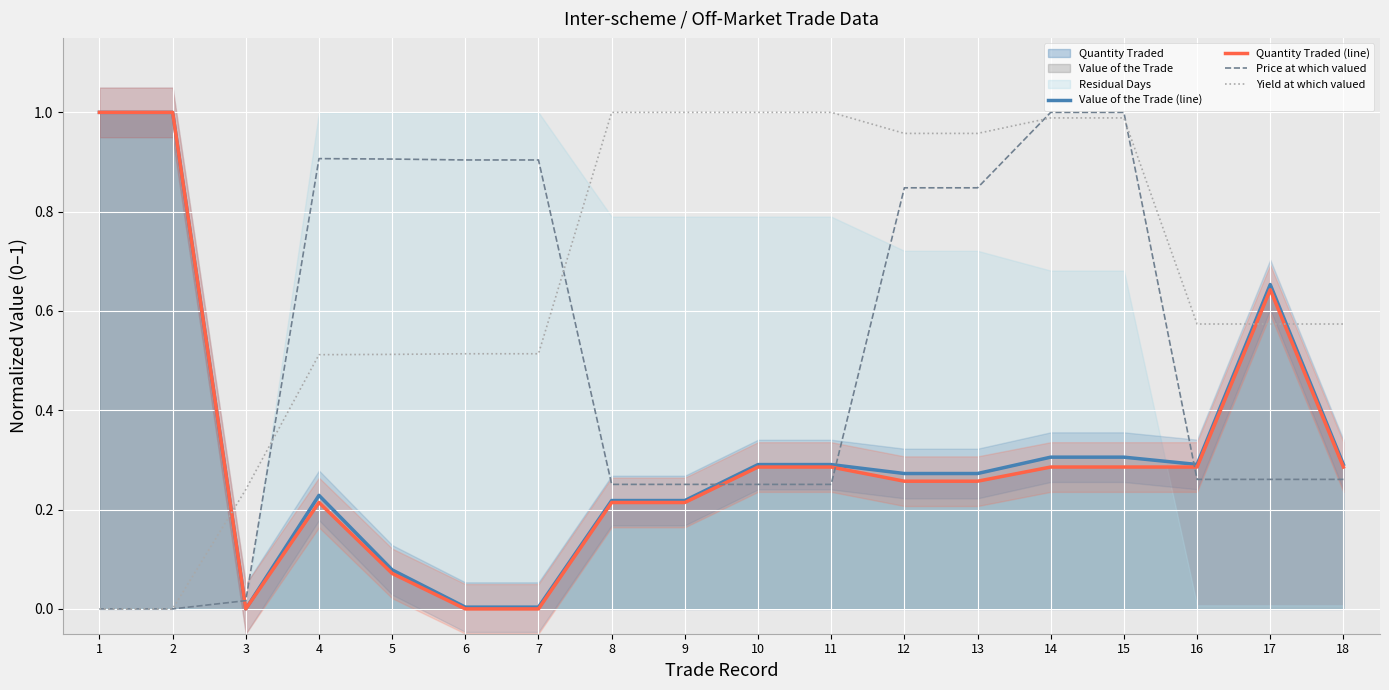

What is the difference between the highest and lowest values at 12?

0.7